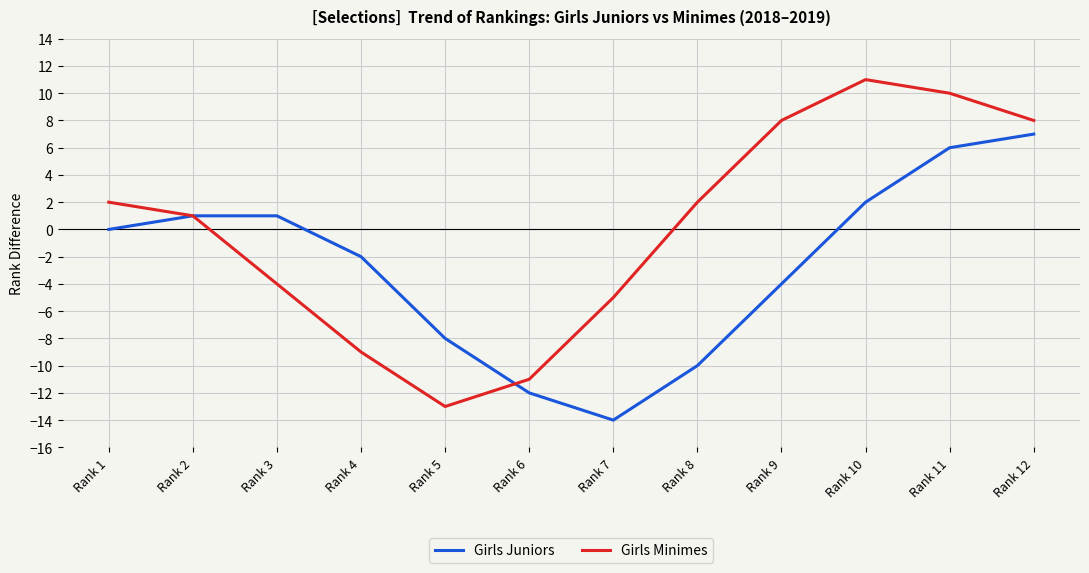

How many series are shown in this chart?

2